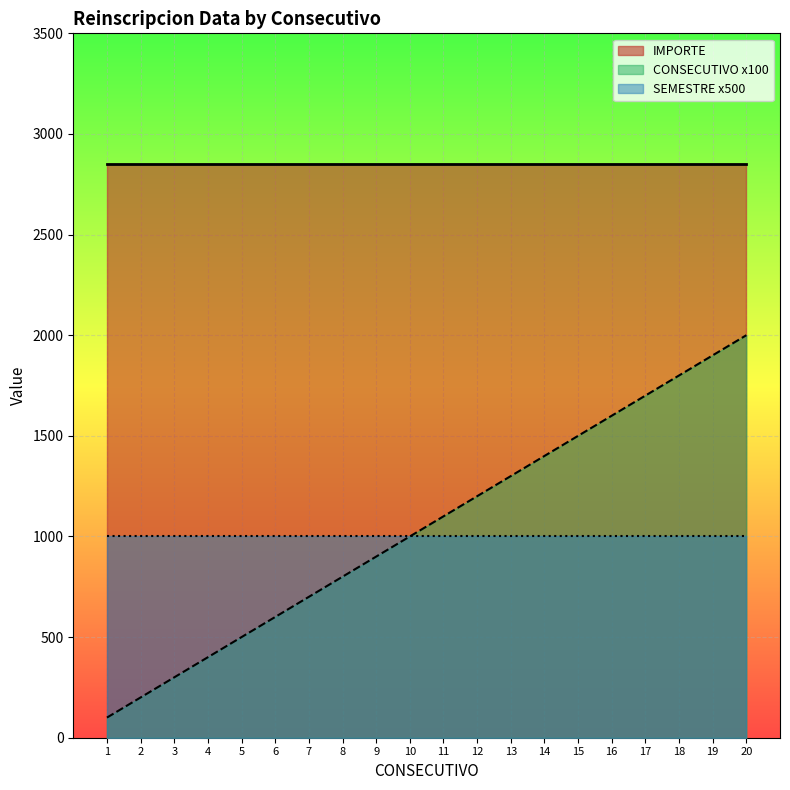

Between 15 and 12, which is larger?

15